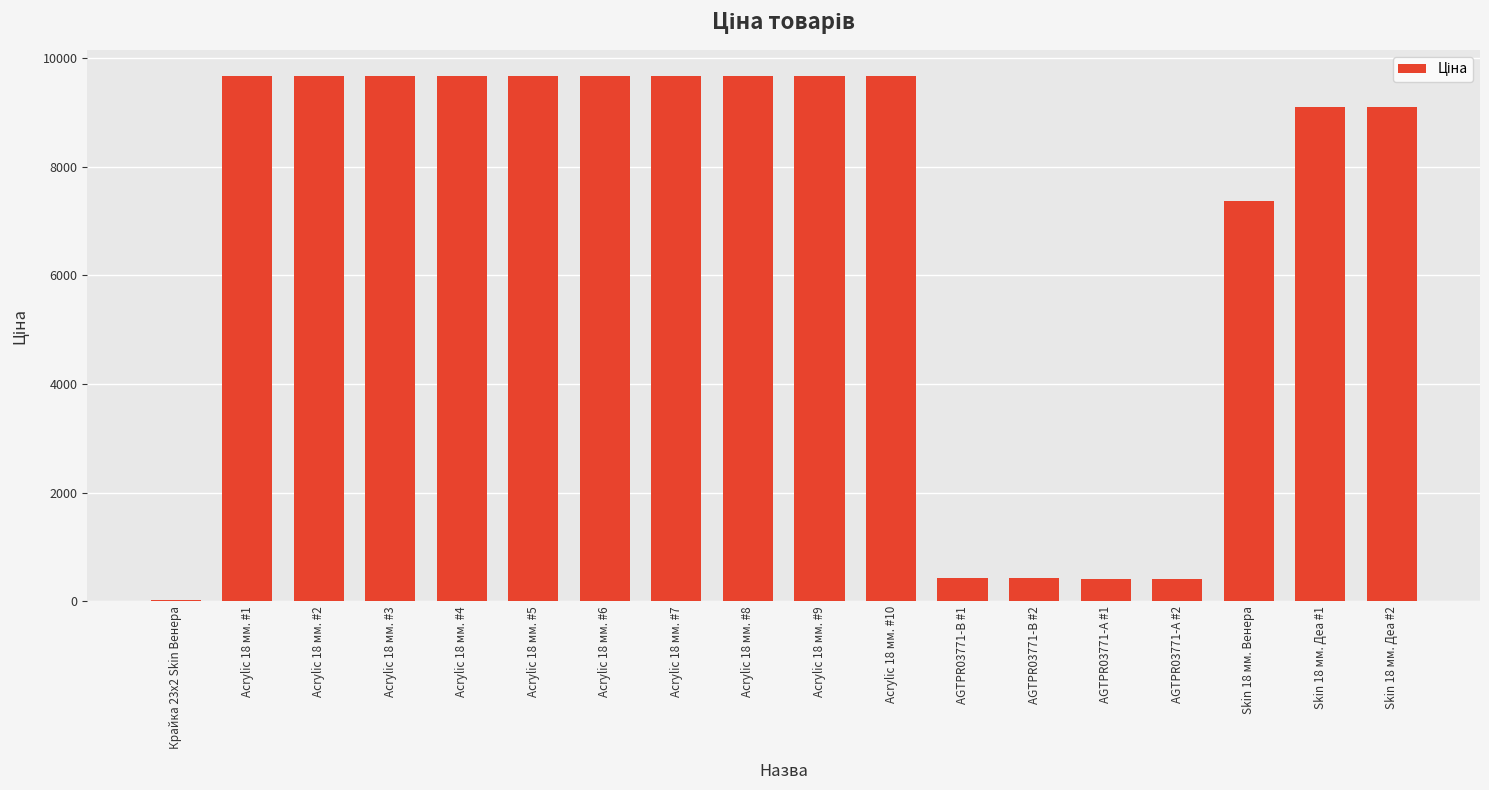

What is the change in value from Крайка 23x2 Skin Венера to Acrylic 18 мм. #3?

+9632.6